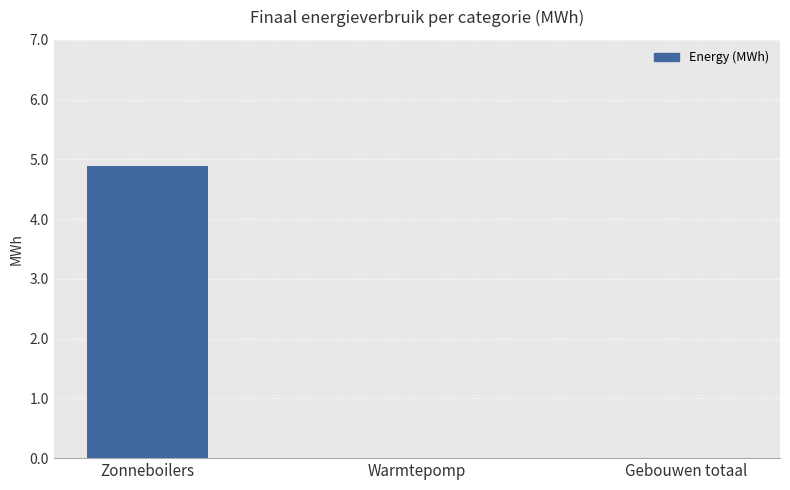

What value does the data have at Zonneboilers?

4.9